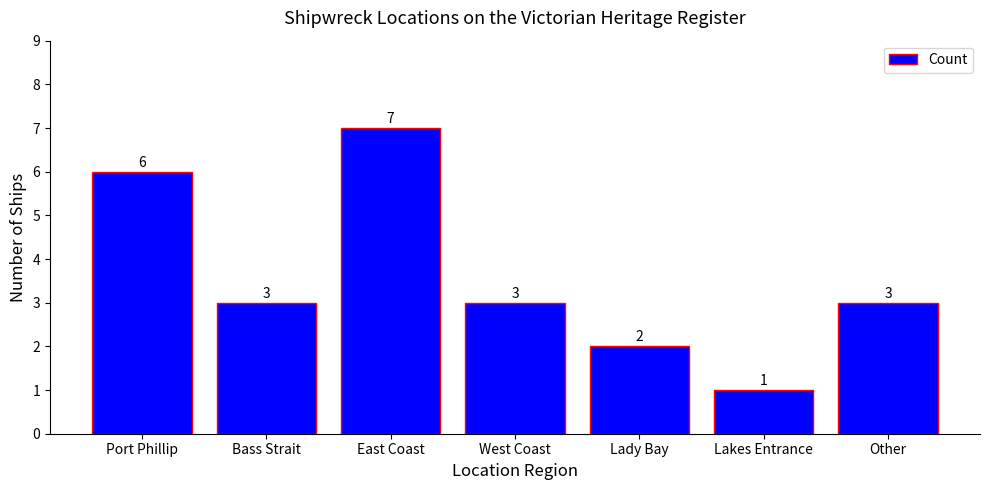

What is the sum of the values at Port Phillip and West Coast?

9